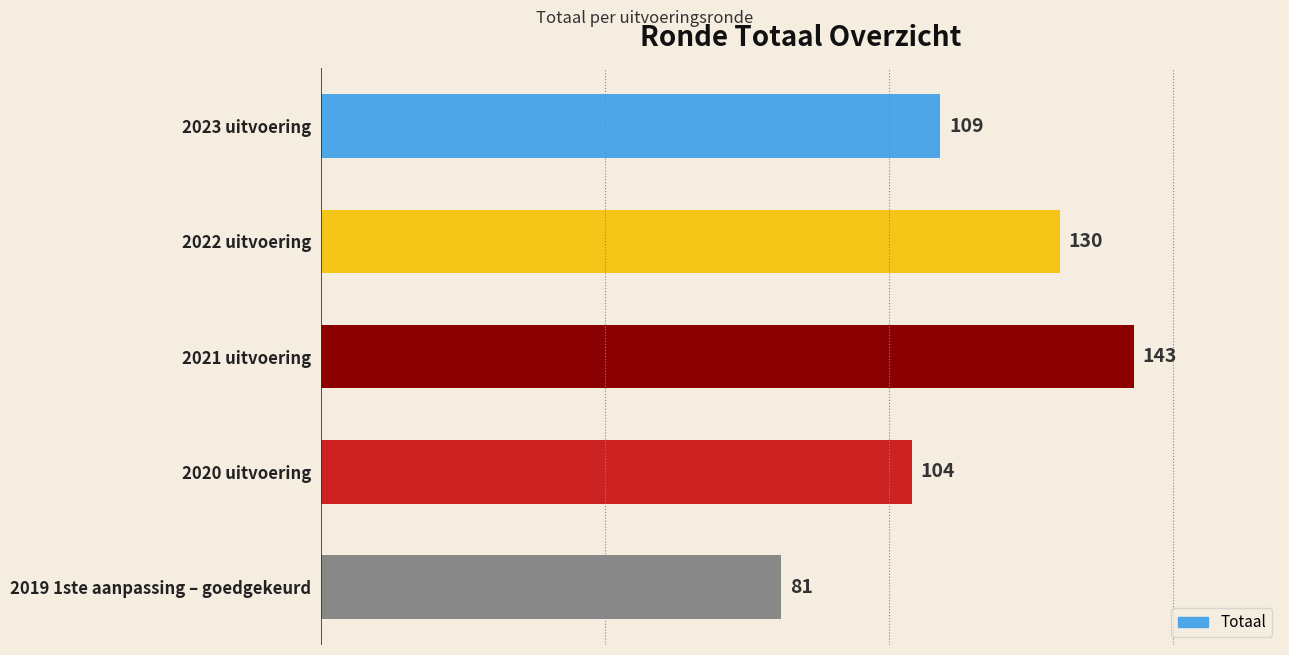

Reading top to bottom, what are all the values shown in this chart?

109	130	143	104	81